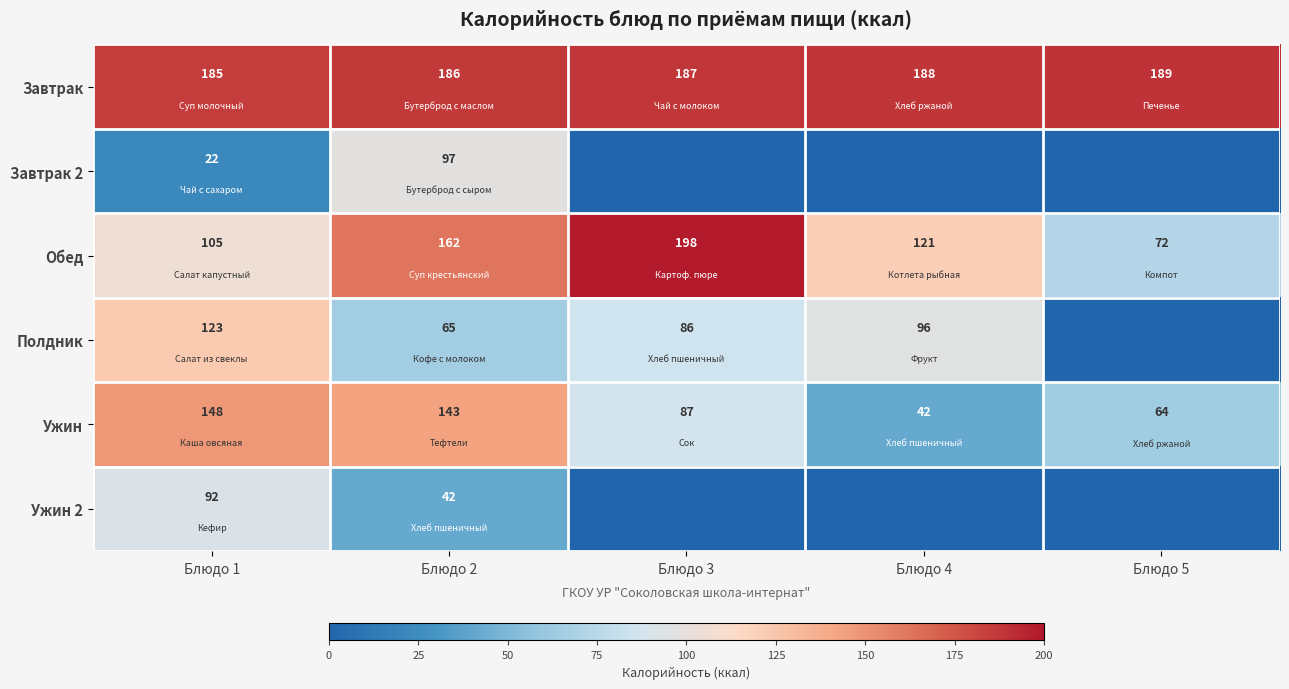

True or false: Завтрак has a value of 307.5 at Блюдо 3.

False